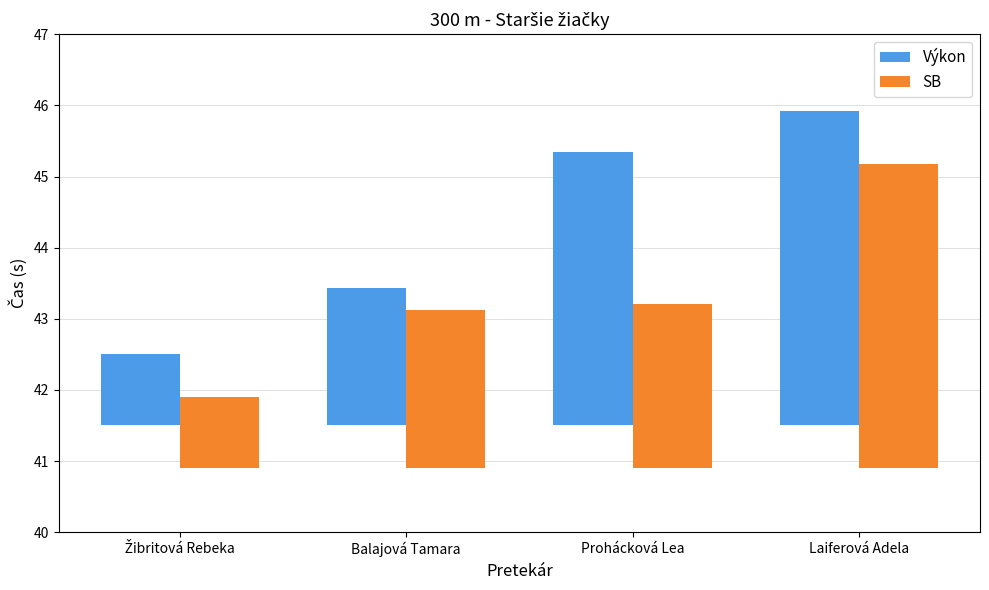

What is the smallest value displayed?

1.0